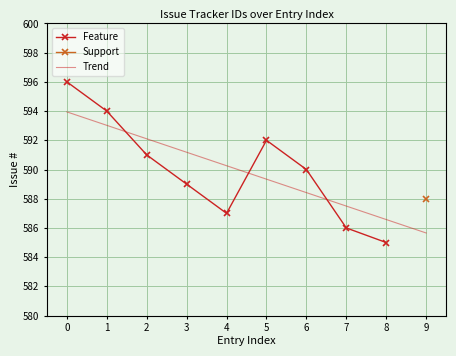

What is the value of the Feature point at the 8th from the left?

586